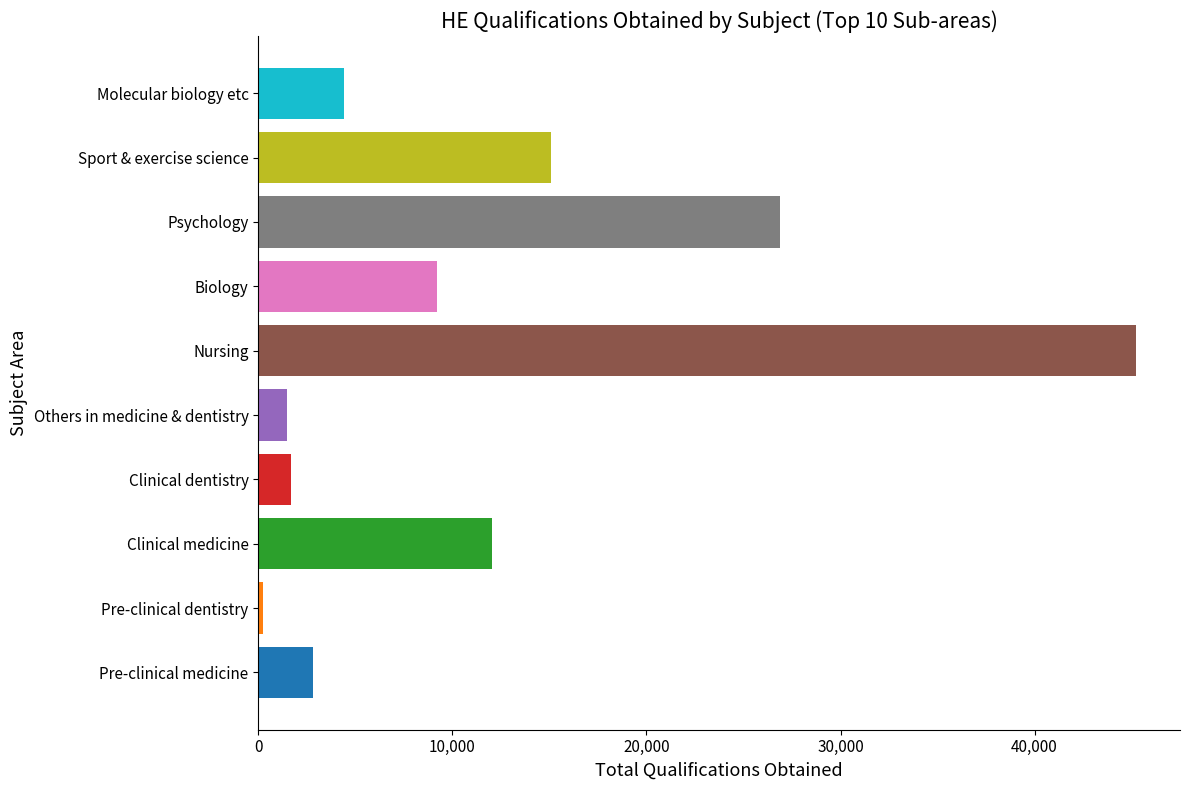

Does the chart contain any negative values?

No